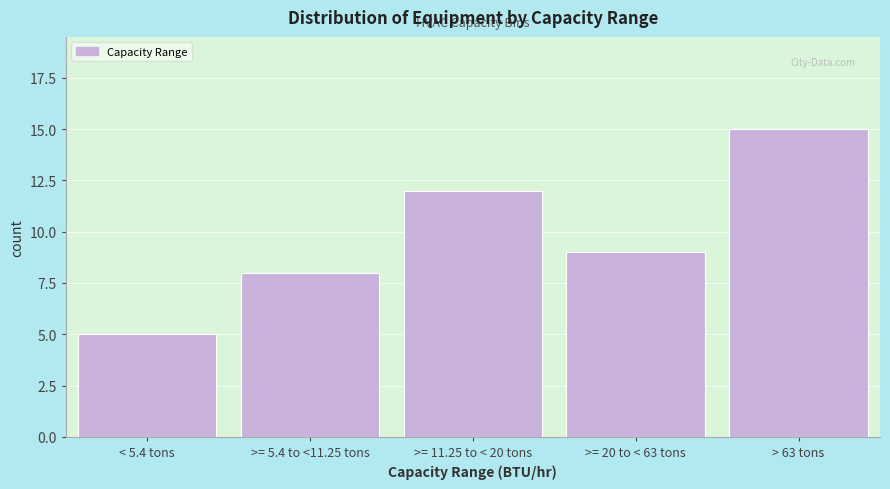

Reading right to left, what are all the values shown in this chart?

> 63 tons=15	>= 20 to < 63 tons=9	>= 11.25 to < 20 tons=12	>= 5.4 to <11.25 tons=8	< 5.4 tons=5